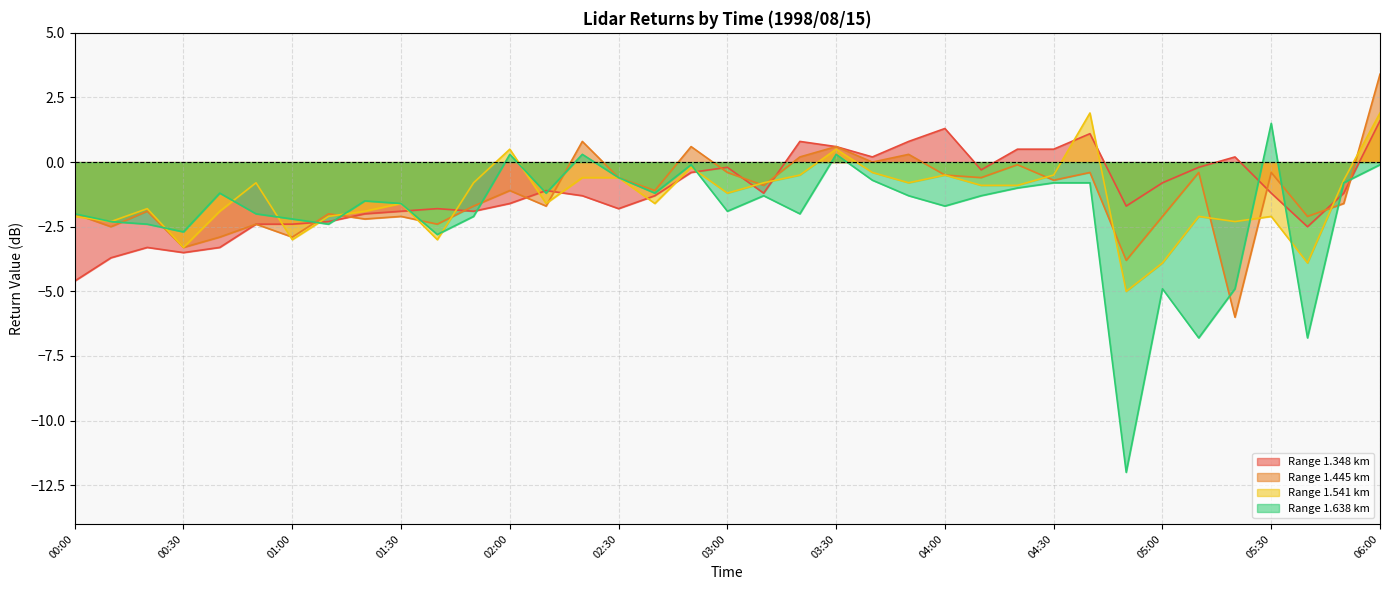

Is it true that 1.445 line equals -3.8 at 29?

True